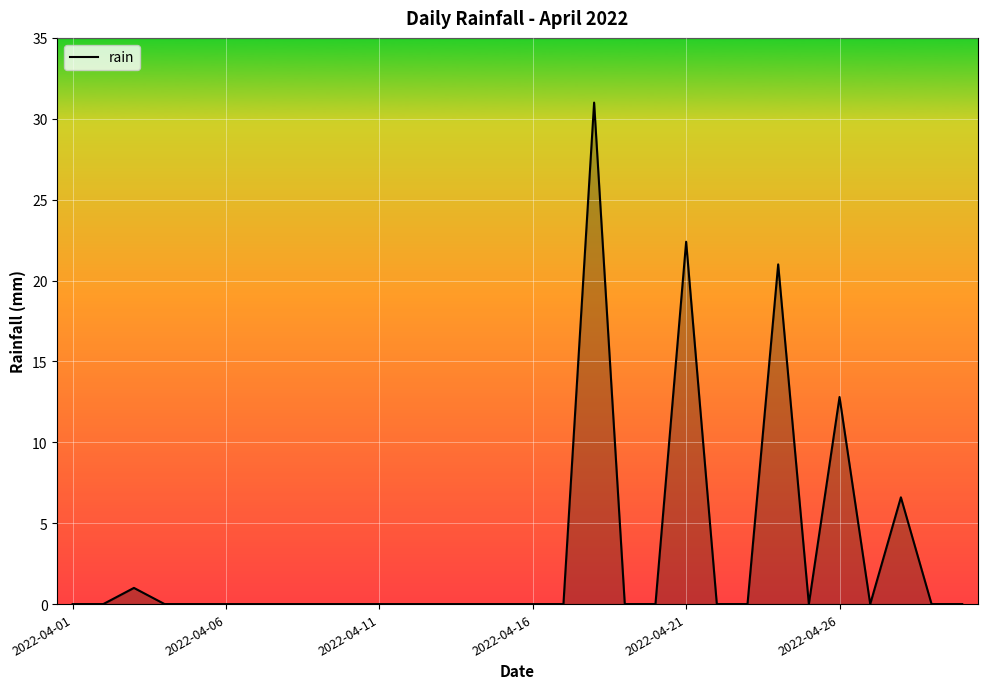

What is the maximum value shown in the chart?

31.0